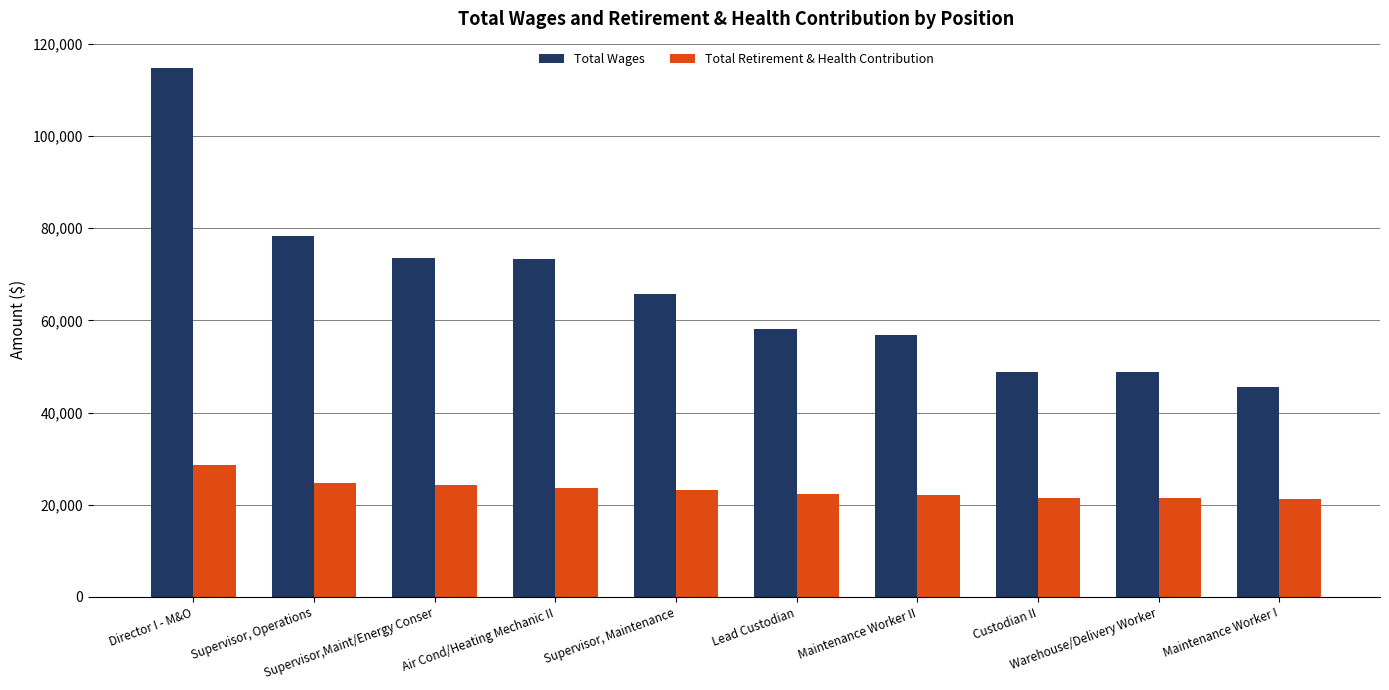

What position from the left is Custodian II?

8